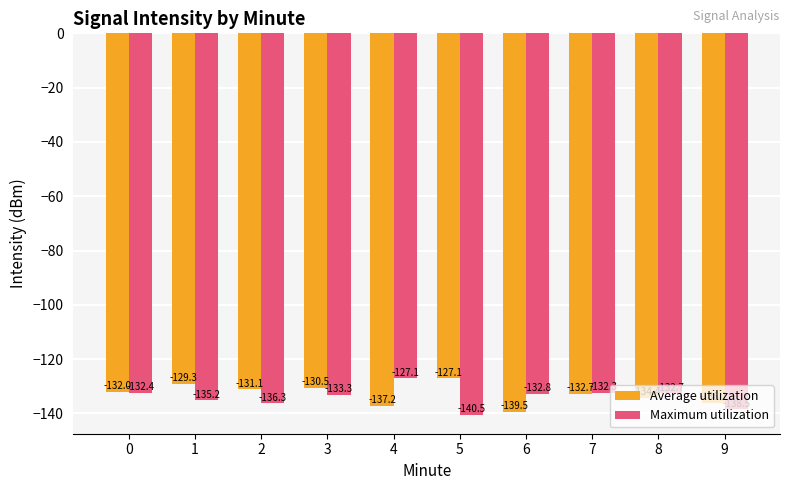

List the series in order of their overall mean, highest first.

Average utilization, Maximum utilization